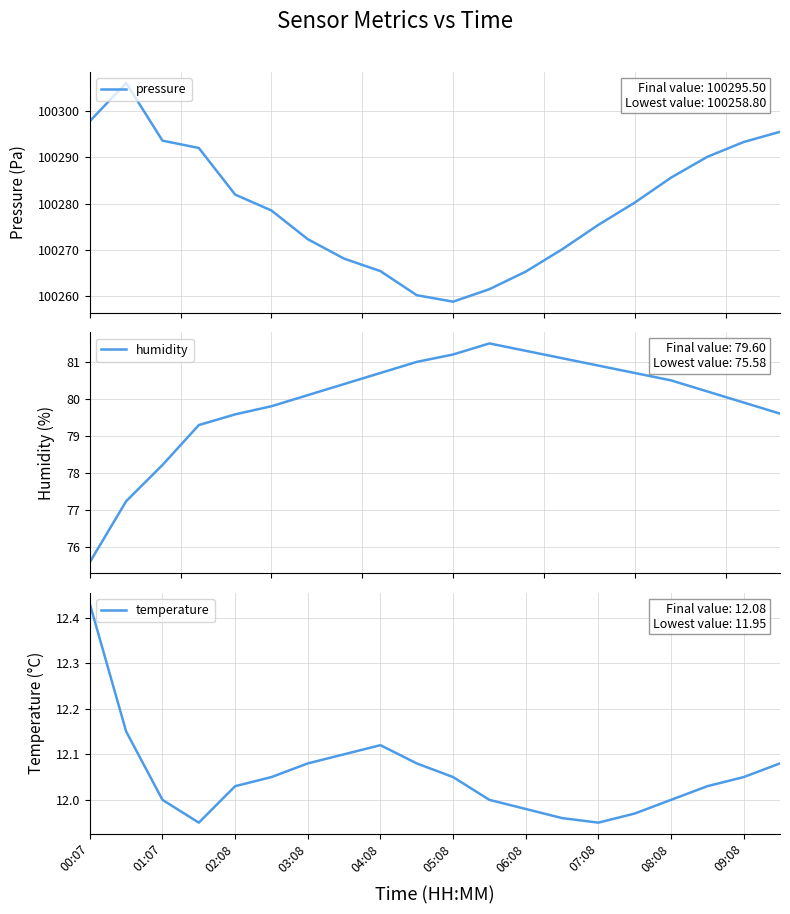

True or false: temperature and humidity intersect in this chart.

False